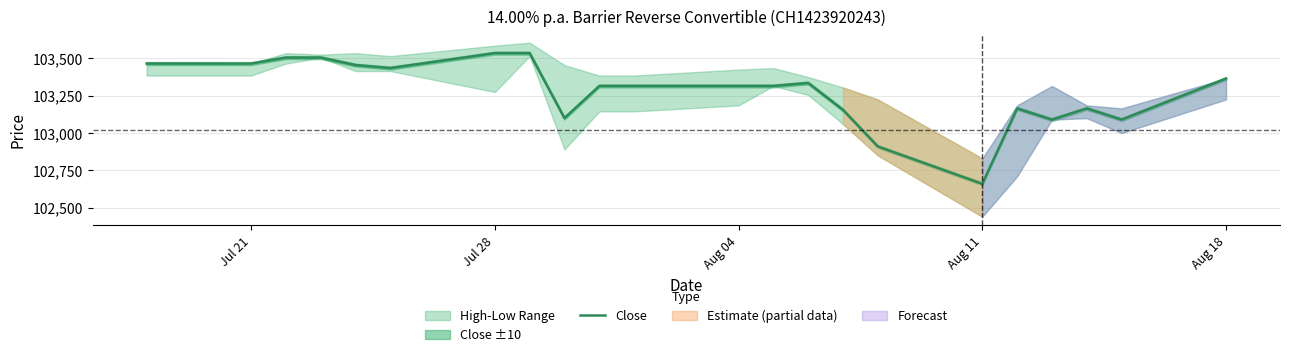

What is the lowest value of the Close series?

102660